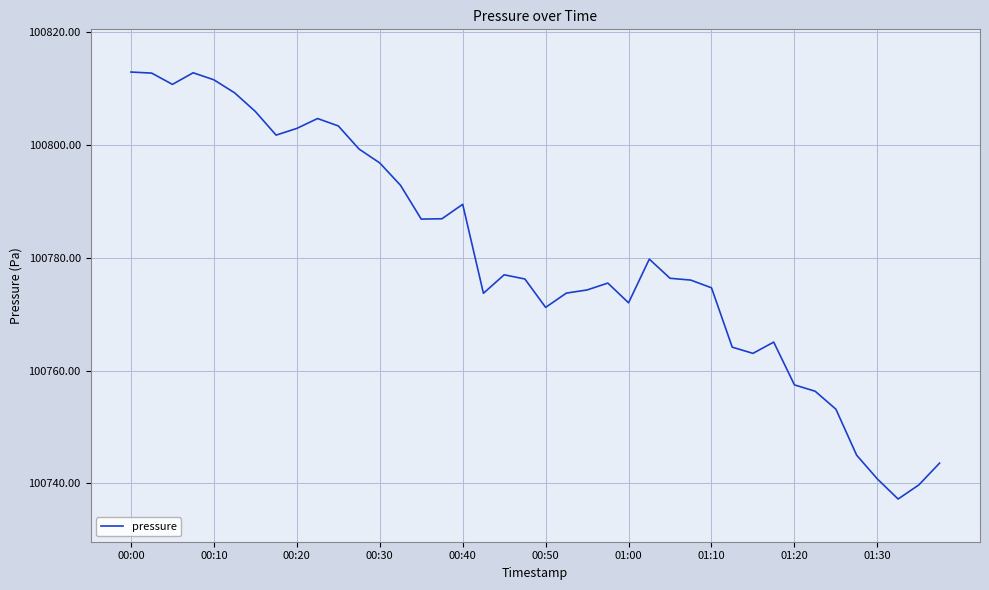

What is the minimum value shown in the chart?

100737.2